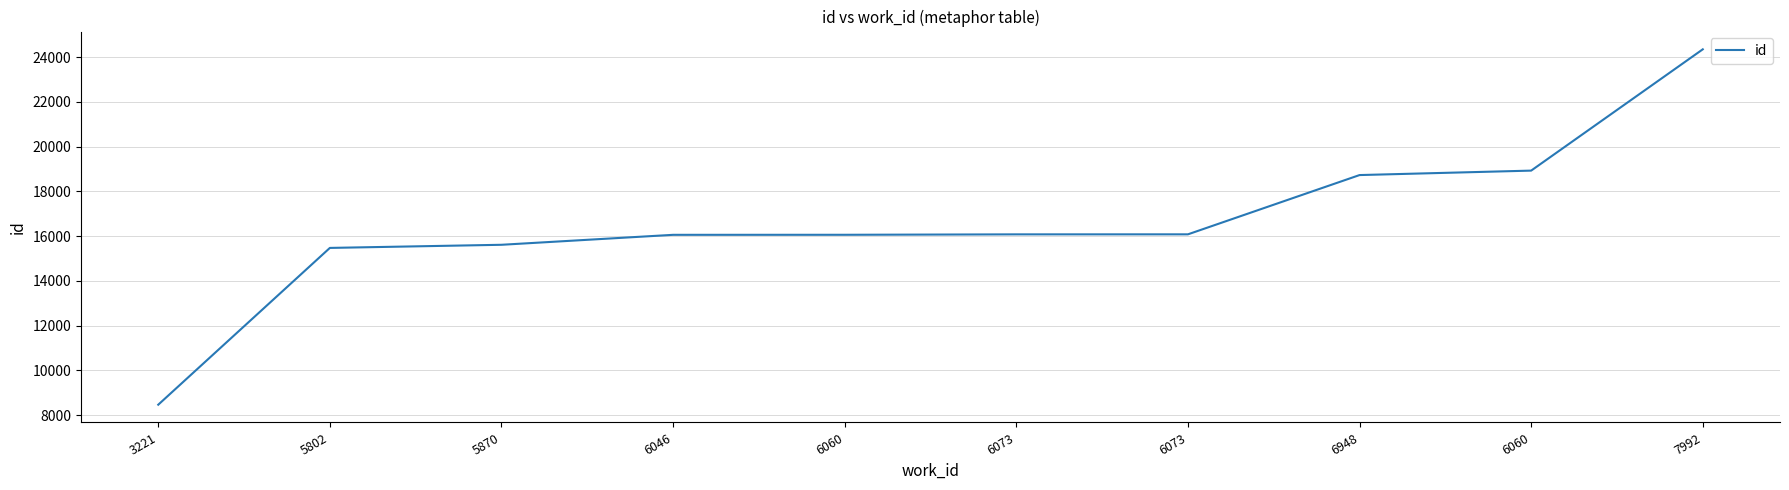

What is the minimum value shown in the chart?

8463